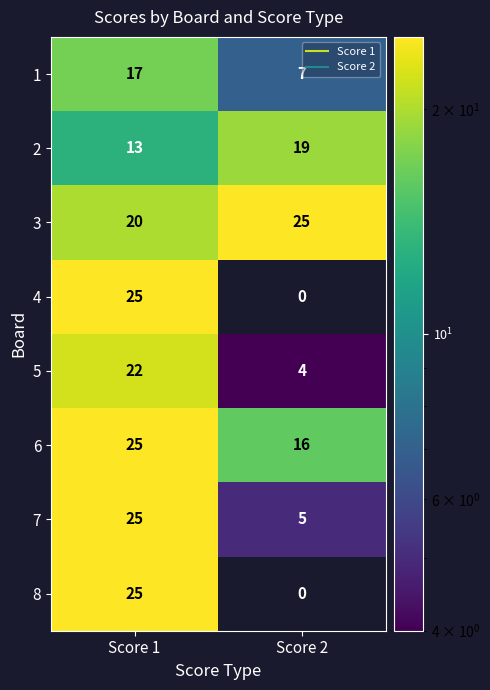

Rank the categories by 4 value from lowest to highest.

Score 2, Score 1